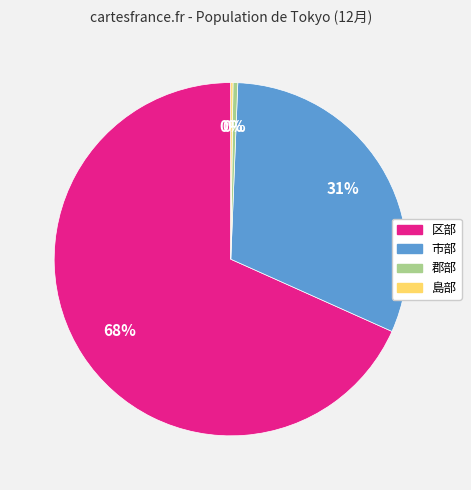

Between 郡部 and 区部, which is larger?

区部